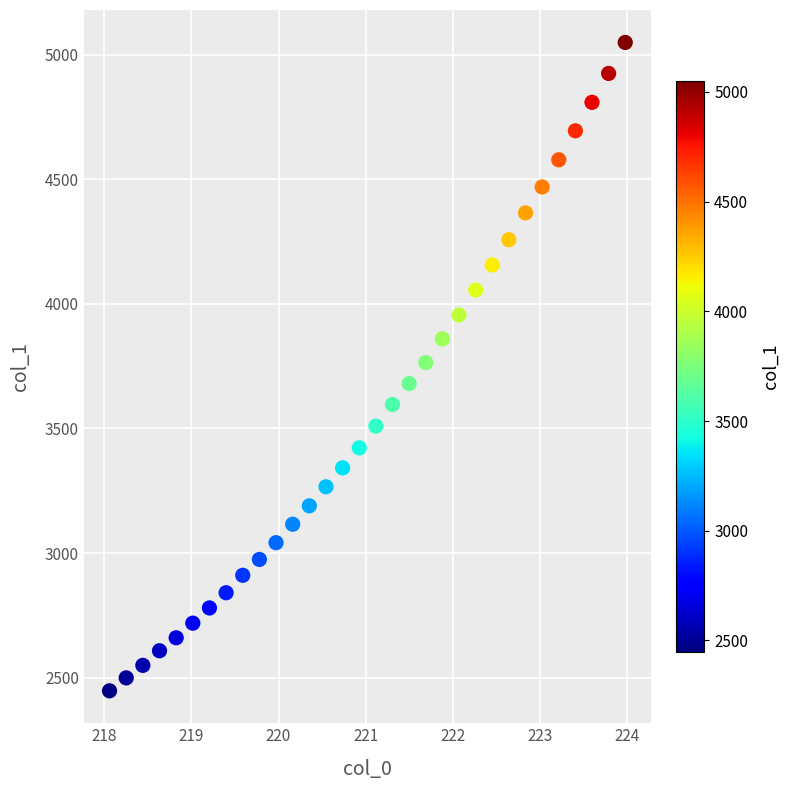

What is the range of X values (max minus min)?

5.9